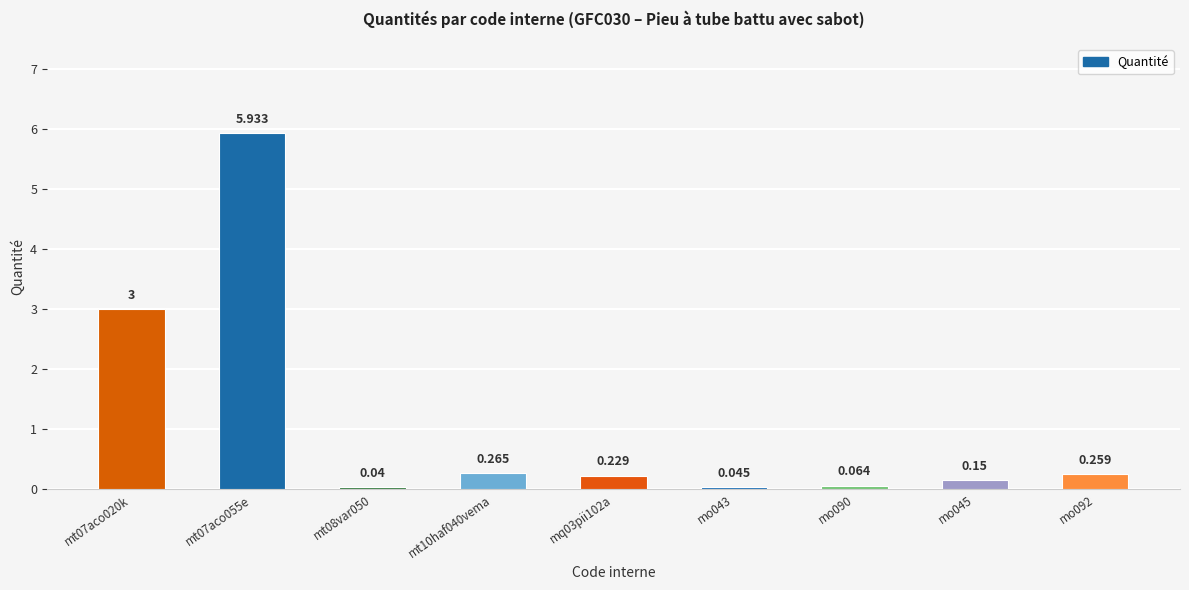

Does the chart contain stacked bars?

No